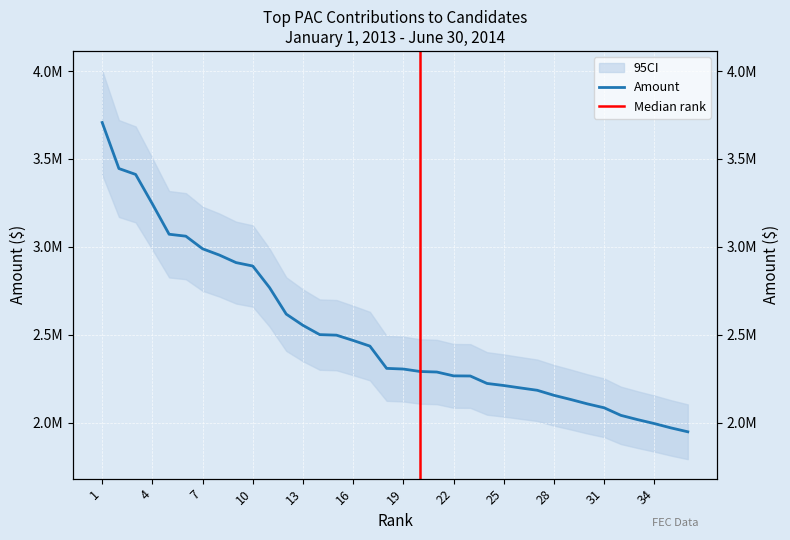

What is the difference between the values at 9 and 20?

619502.8